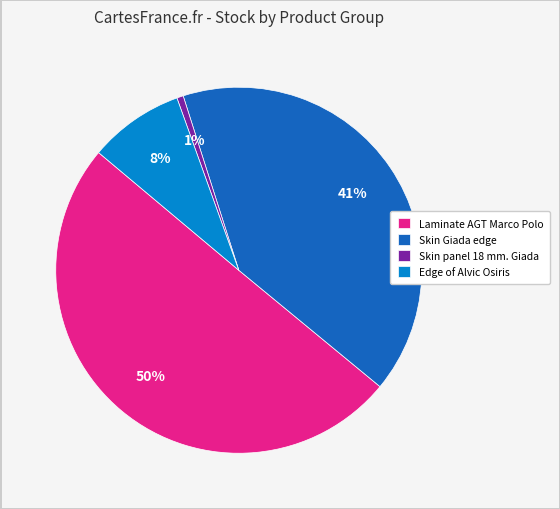

Rank the categories by value from highest to lowest.

Laminate AGT Marco Polo, Skin Giada edge, Edge of Alvic Osiris, Skin panel 18 mm. Giada